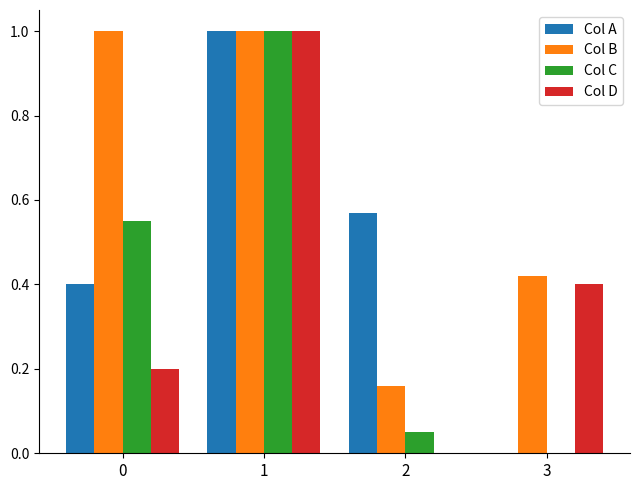

The value of Col A at 0 is 0.4. True or false?

True